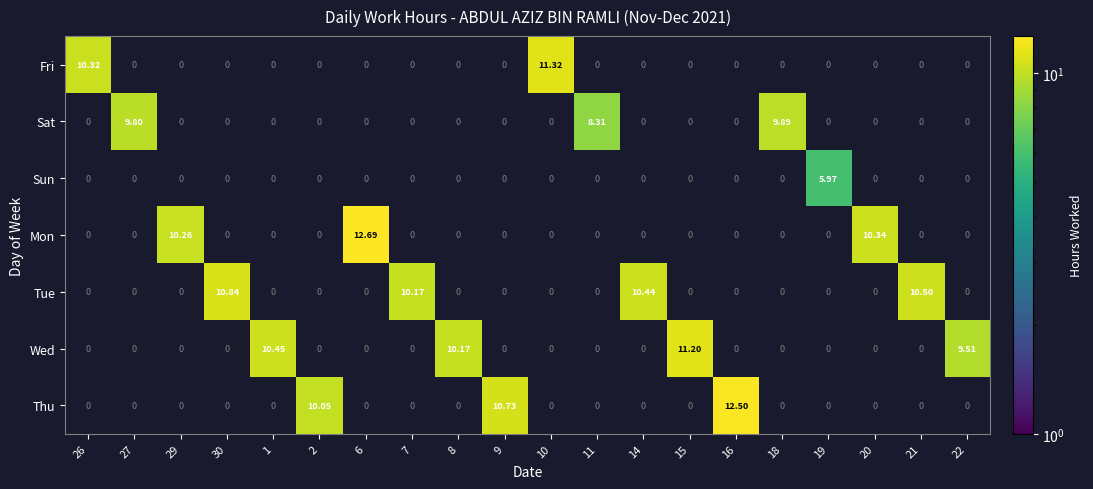

Is the value of Sat at 18 greater than the value of Thu at 16?

No